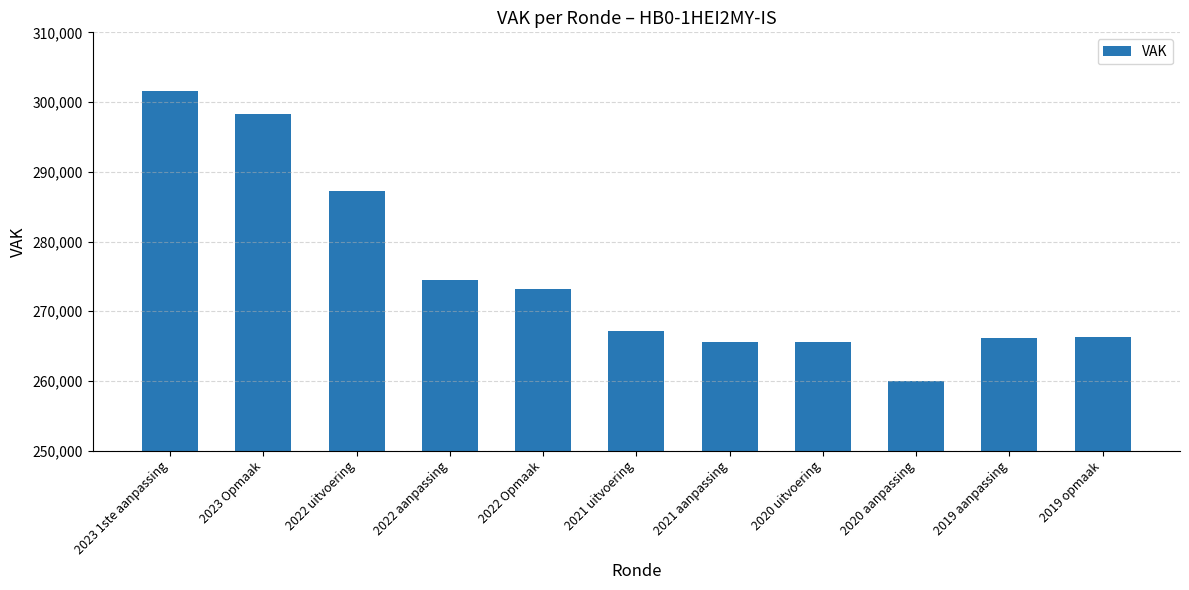

Is it true that the value at 2020 uitvoering is 265581?

True